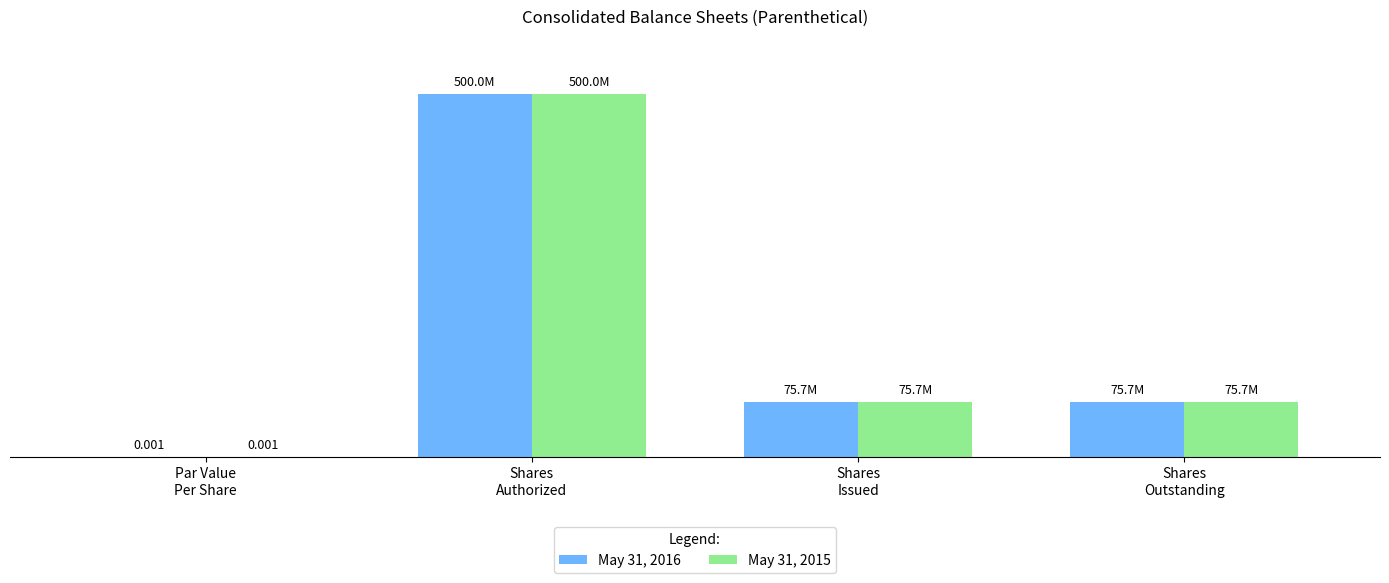

Does the chart contain stacked bars?

No